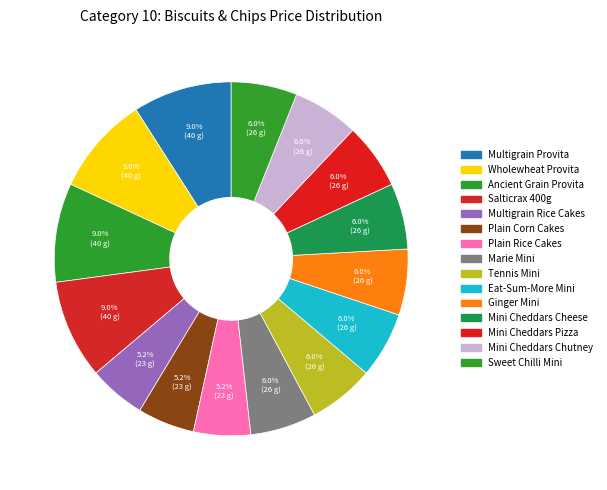

How many segments does this pie chart have?

15